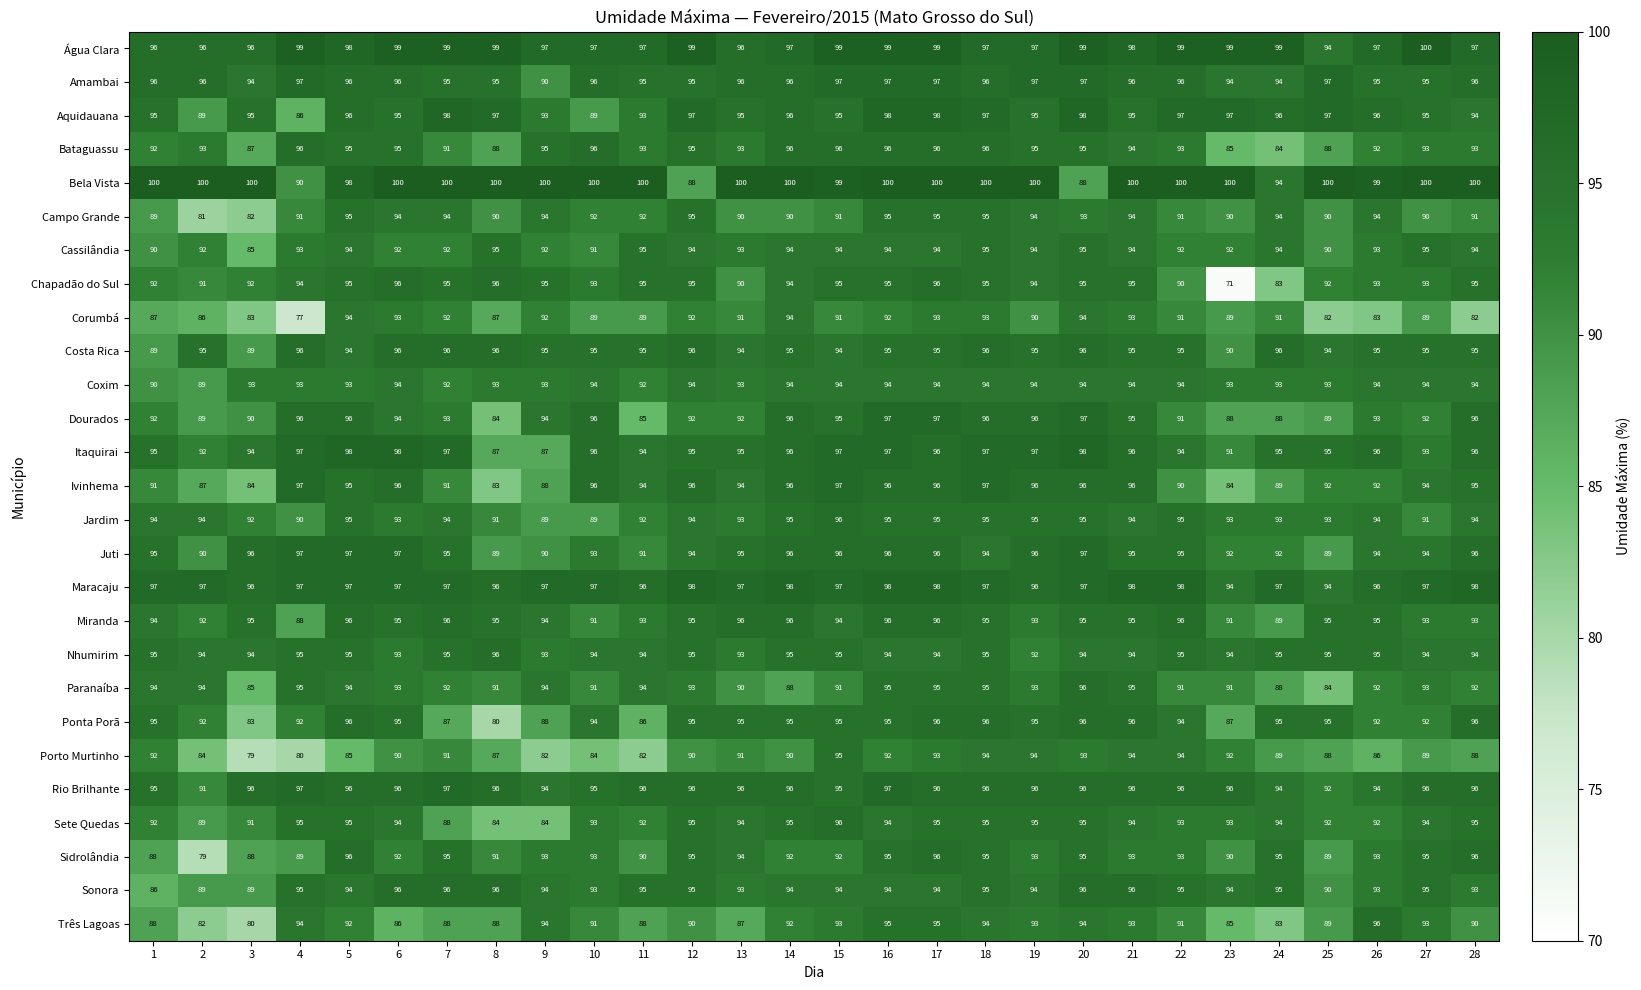

What is the spread (max minus min) of values at 23?

29